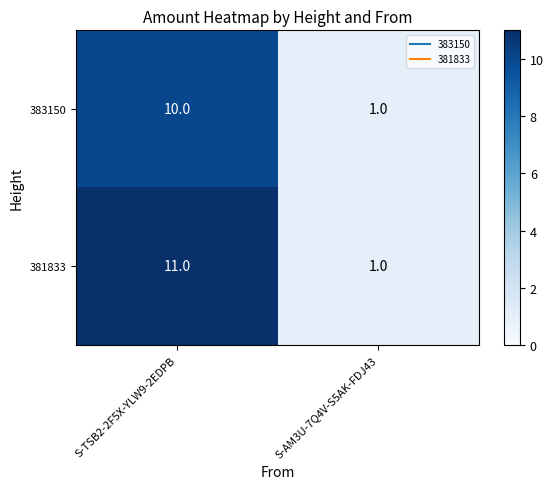

Which category has the highest value in the 383150 series?

S-TSB2-2F5X-YLW9-2EDPB